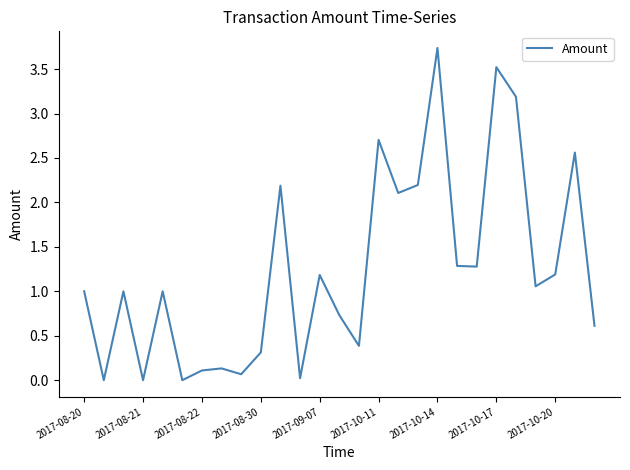

What is the greatest value displayed?

3.7